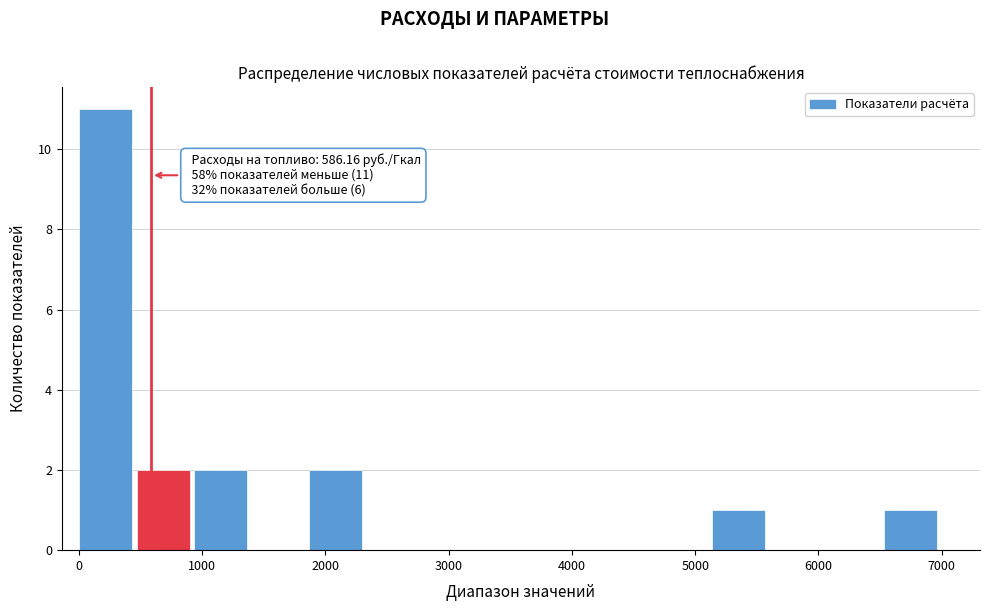

Which range on the x-axis has the tallest bar?

0 to 500